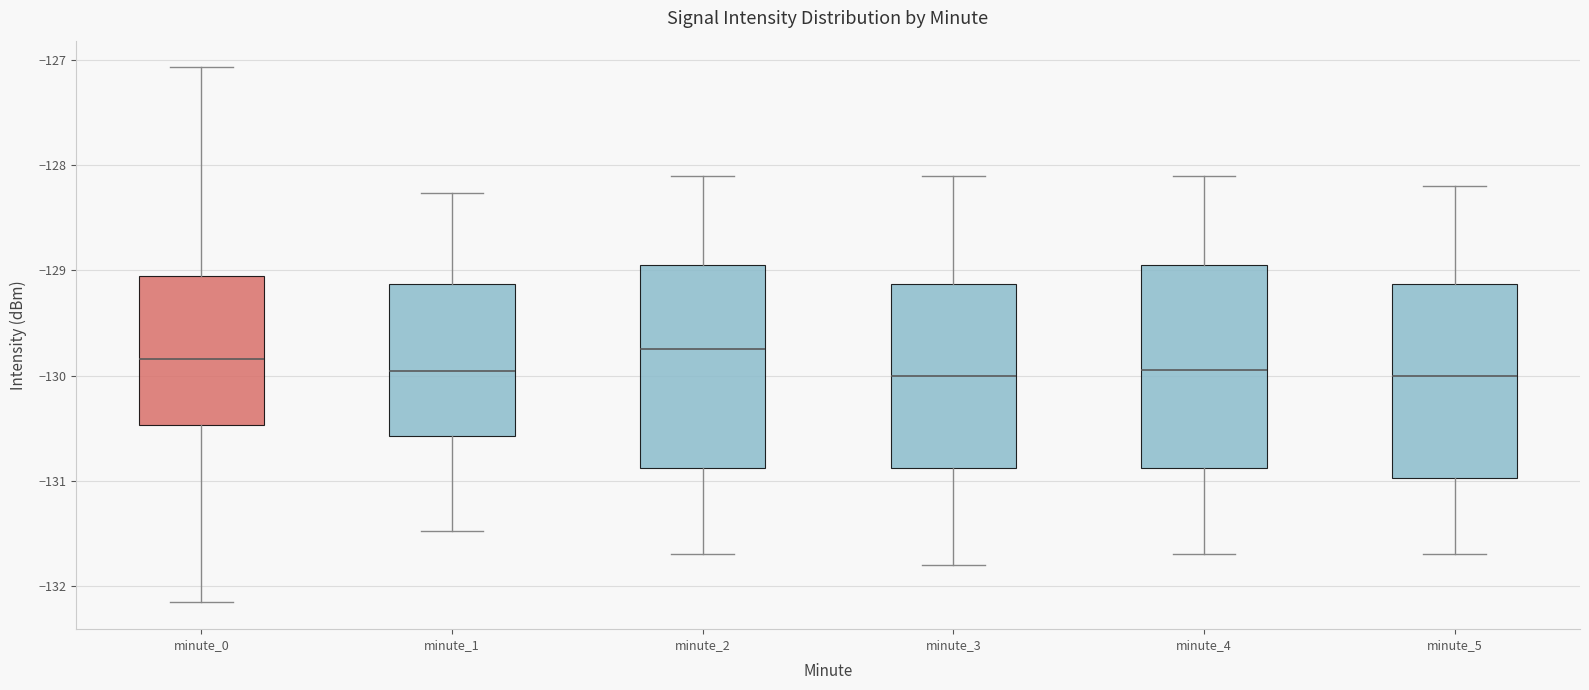

Reading left to right, read every box against the y-axis: the position of its median line, the range the box covers, and the ends of its whiskers. The values are not printed on the chart, so give them approximately, as read against the axis.

minute_0: median -129.8, box -130.5 to -129.1, whiskers -132.2 to -127.1
minute_1: median -130.0, box -130.6 to -129.1, whiskers -131.5 to -128.3
minute_2: median -129.7, box -130.9 to -128.9, whiskers -131.7 to -128.1
minute_3: median -130.0, box -130.9 to -129.1, whiskers -131.8 to -128.1
minute_4: median -129.9, box -130.9 to -128.9, whiskers -131.7 to -128.1
minute_5: median -130.0, box -131.0 to -129.1, whiskers -131.7 to -128.2